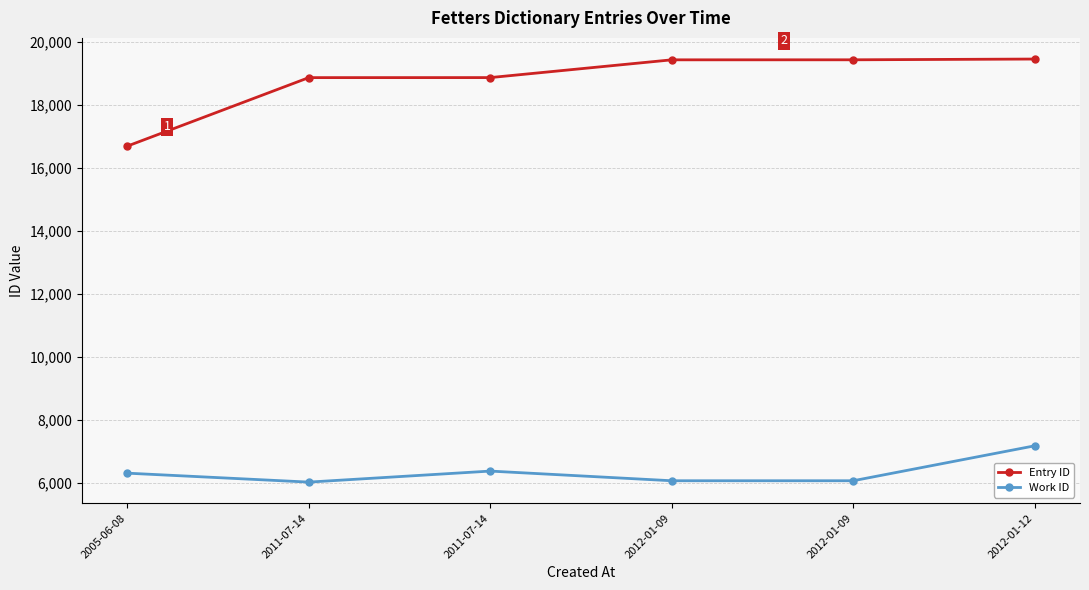

What is the spread (max minus min) of values at 2012-01-12?

12281